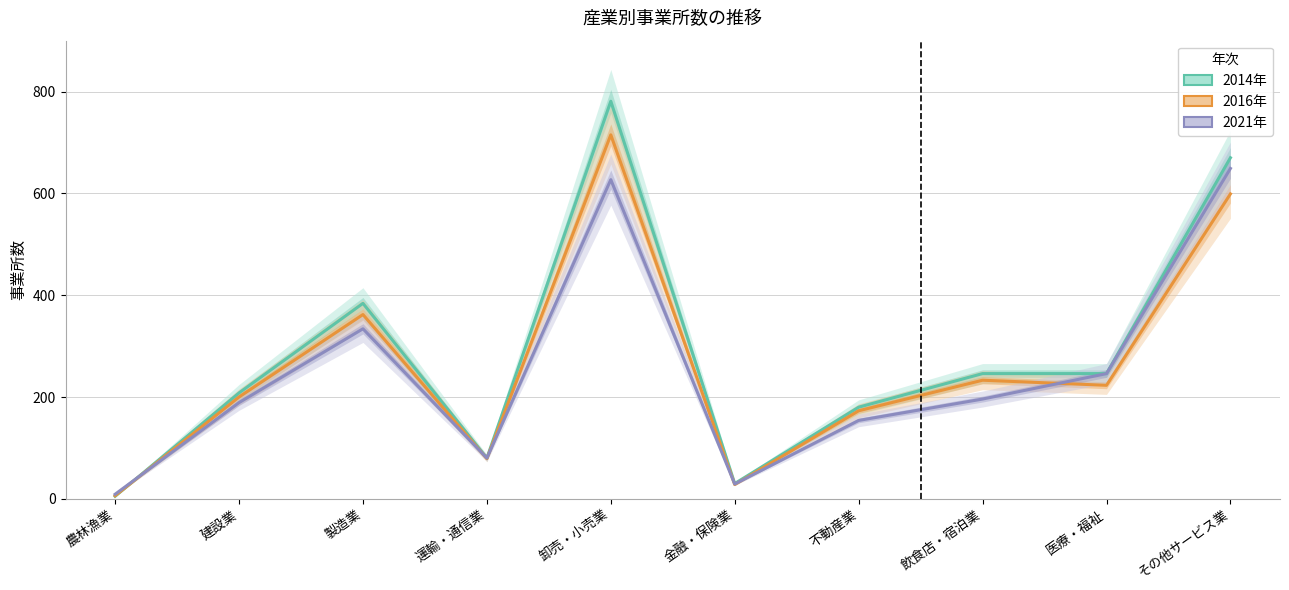

Reading right to left, list all the values displayed in this chart.

2014年: その他サービス業=670	医療・福祉=246	飲食店・宿泊業=246	不動産業=180	金融・保険業=30	卸売・小売業=781	運輸・通信業=80	製造業=384	建設業=208	農林漁業=5
2016年: その他サービス業=599	医療・福祉=223	飲食店・宿泊業=233	不動産業=173	金融・保険業=28	卸売・小売業=715	運輸・通信業=79	製造業=362	建設業=200	農林漁業=6
2021年: その他サービス業=649	医療・福祉=246	飲食店・宿泊業=196	不動産業=154	金融・保険業=29	卸売・小売業=627	運輸・通信業=80	製造業=334	建設業=189	農林漁業=9